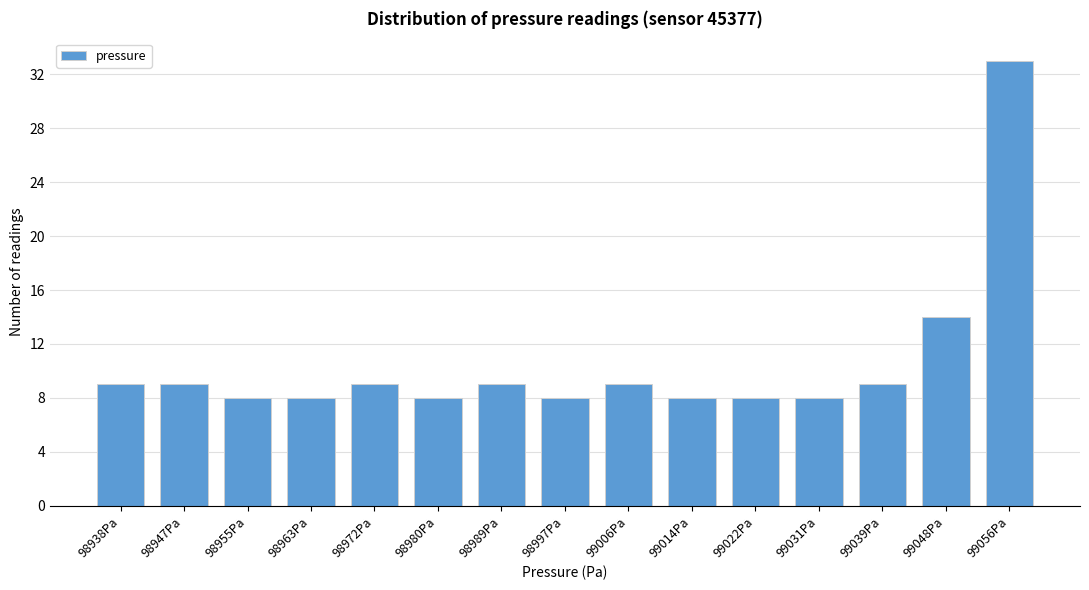

Reading left to right, extract all data points from this chart.

9	9	8	8	9	8	9	8	9	8	8	8	9	14	33